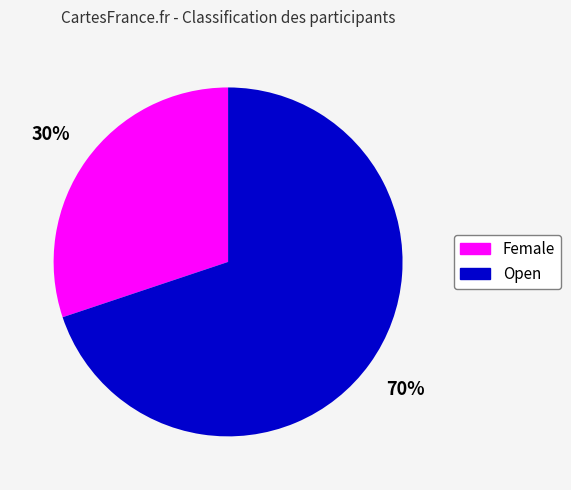

How many slices are in this pie chart?

2